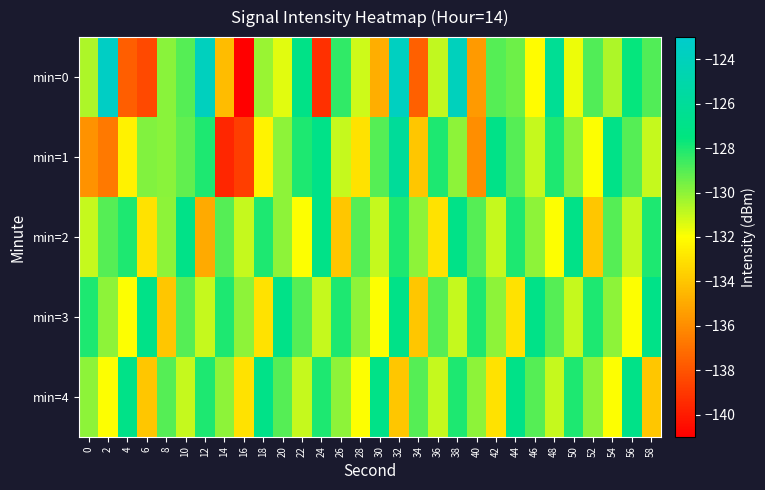

Which label corresponds to the smallest value in the chart?

16